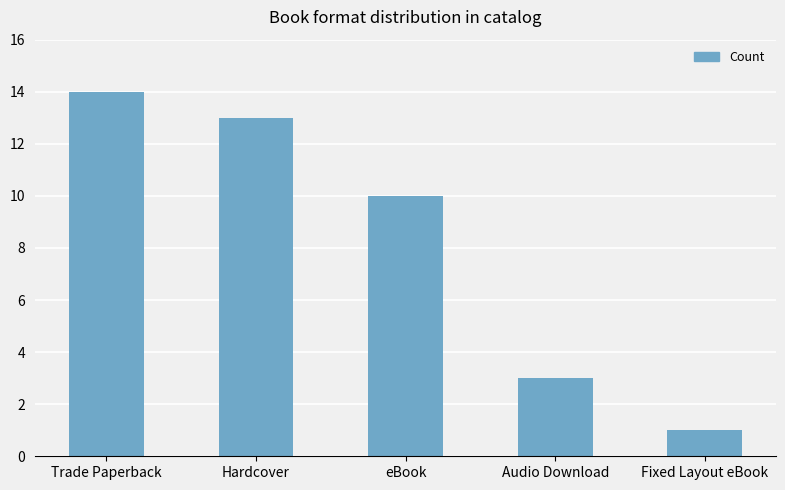

Does the chart contain any negative values?

No